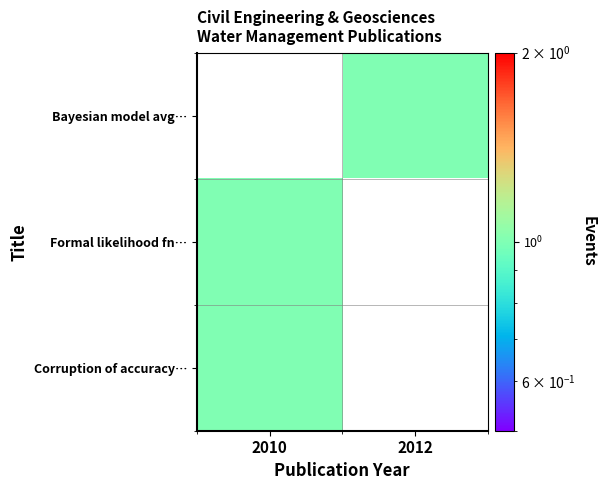

Between 2012 and 2010, which is larger?

2010